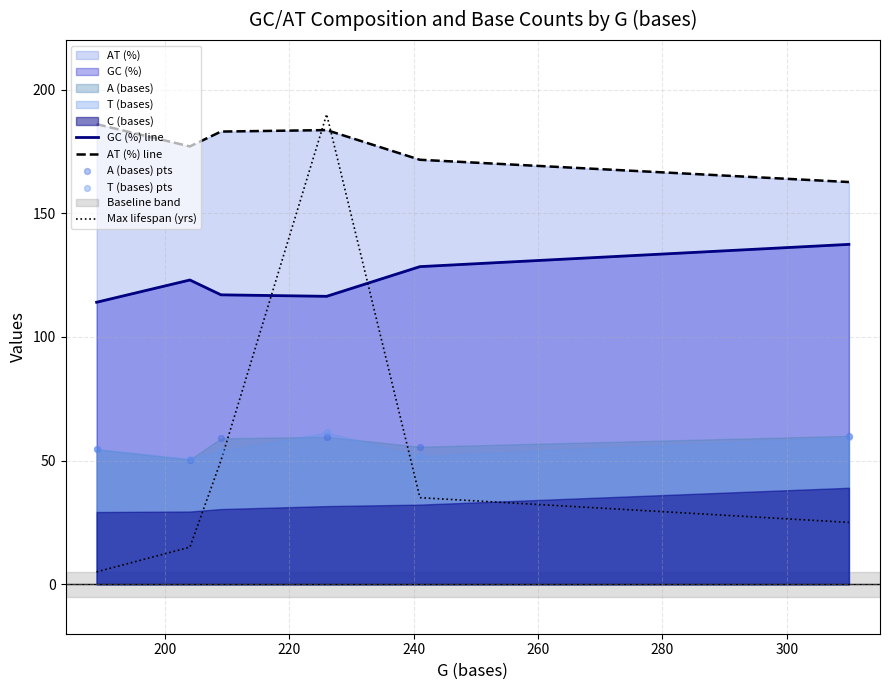

What is the highest value of the GC (%) line series?

137.4